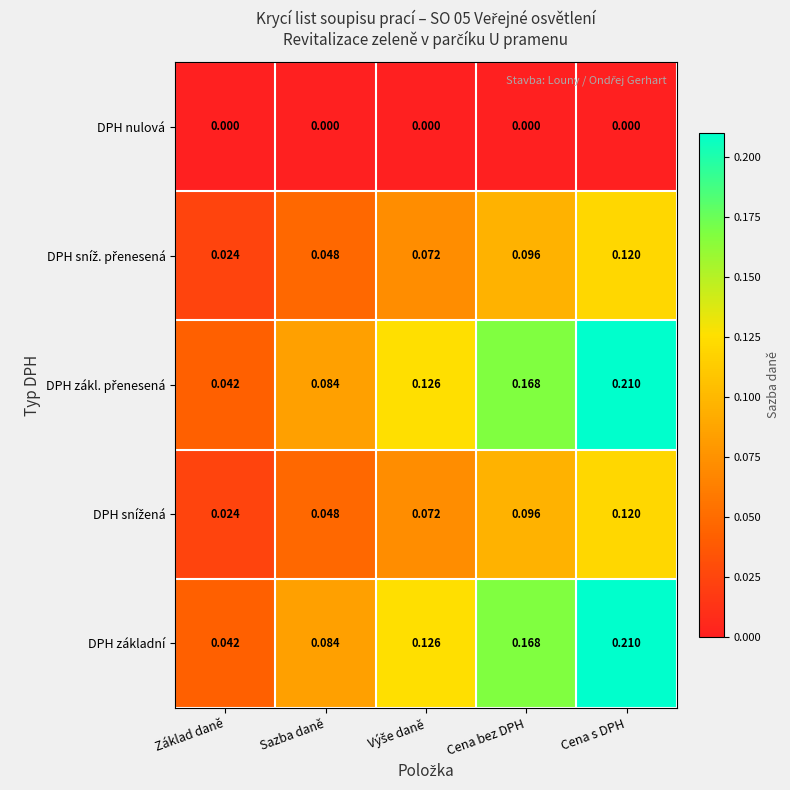

At which category is the sum across all series the highest?

Cena s DPH